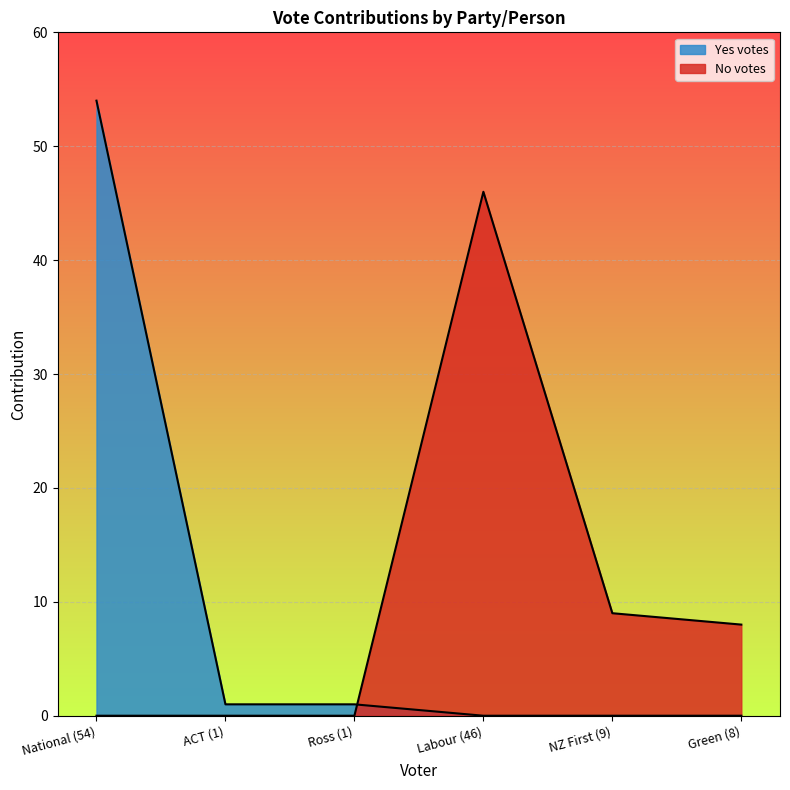

At how many categories does at least one series exceed 15?

2